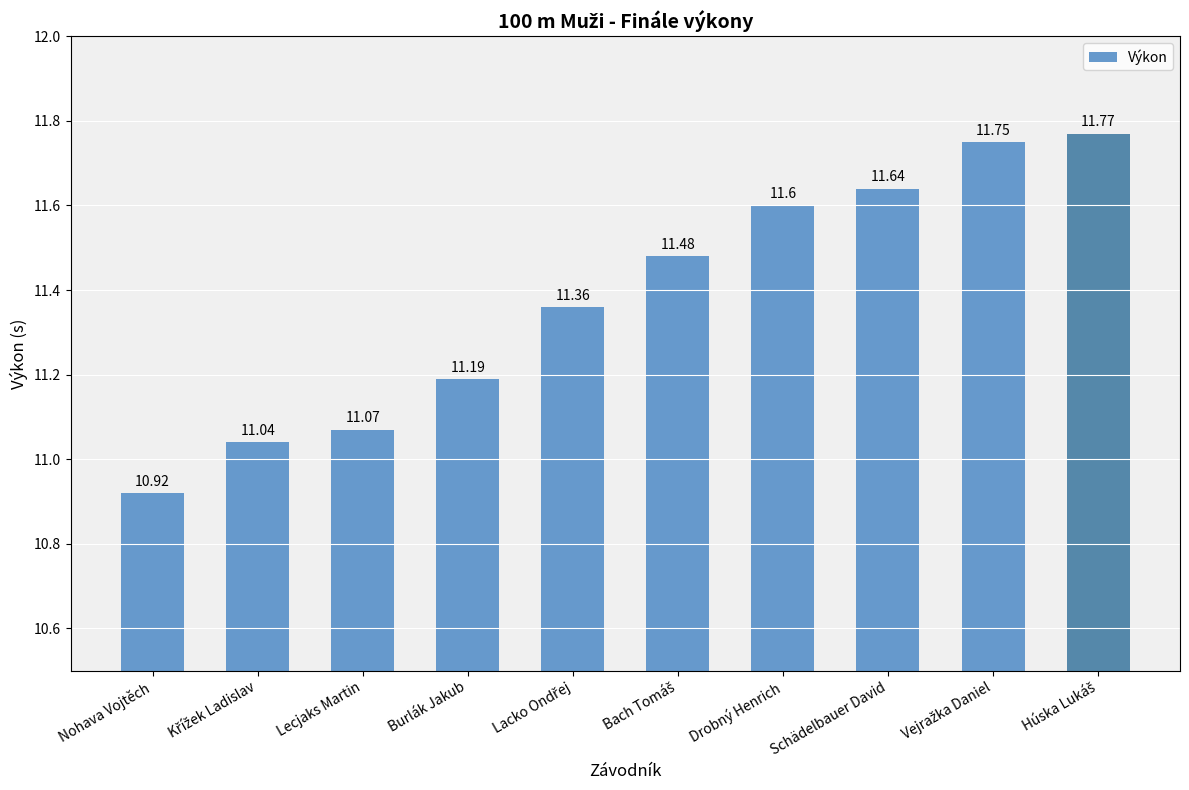

Count the number of values greater than 11.

9